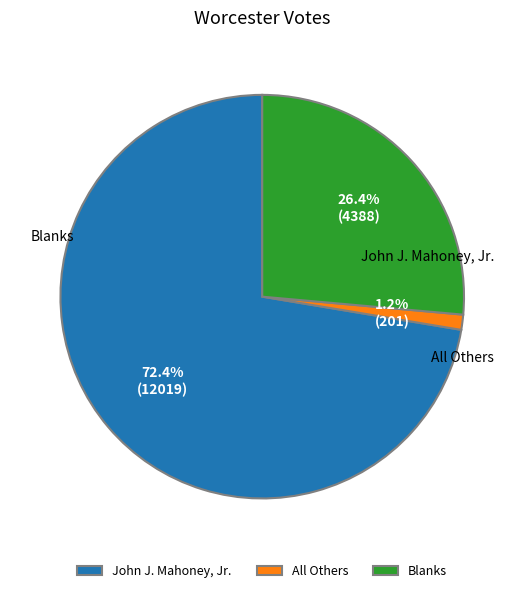

Is it true that Blanks is 26% of the pie?

True